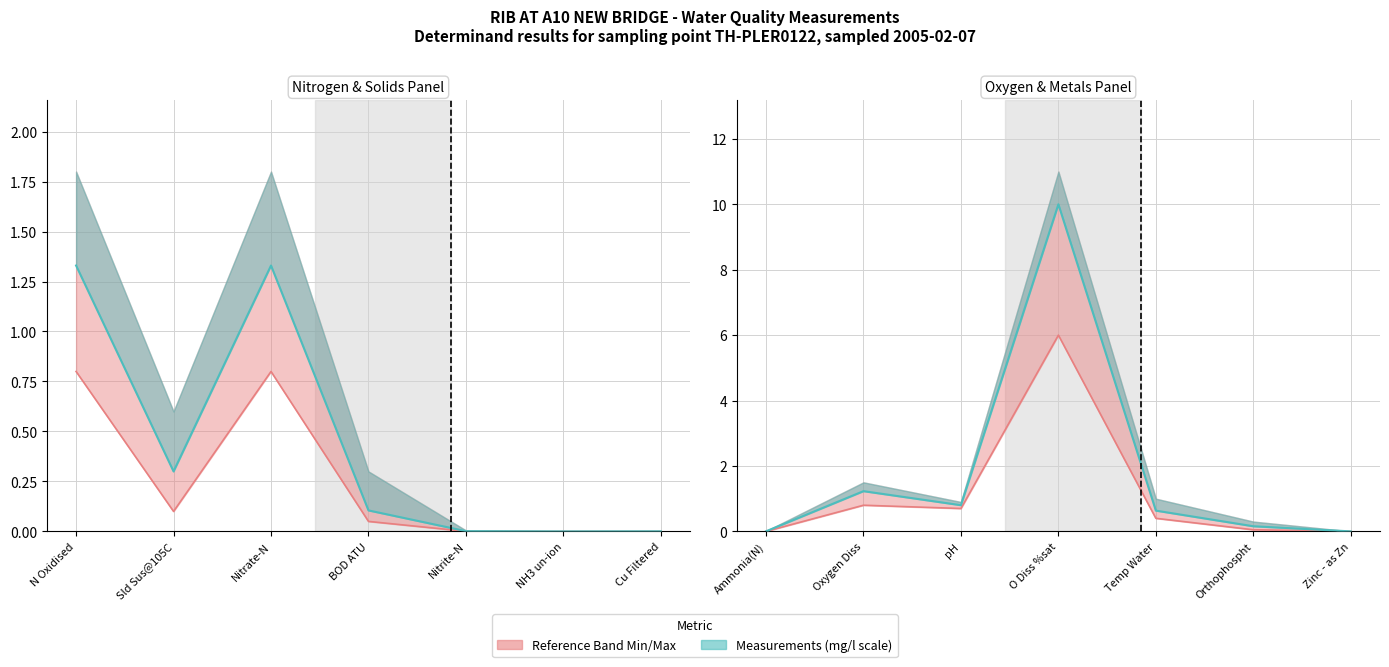

Between pH and Orthophospht, which is larger?

pH